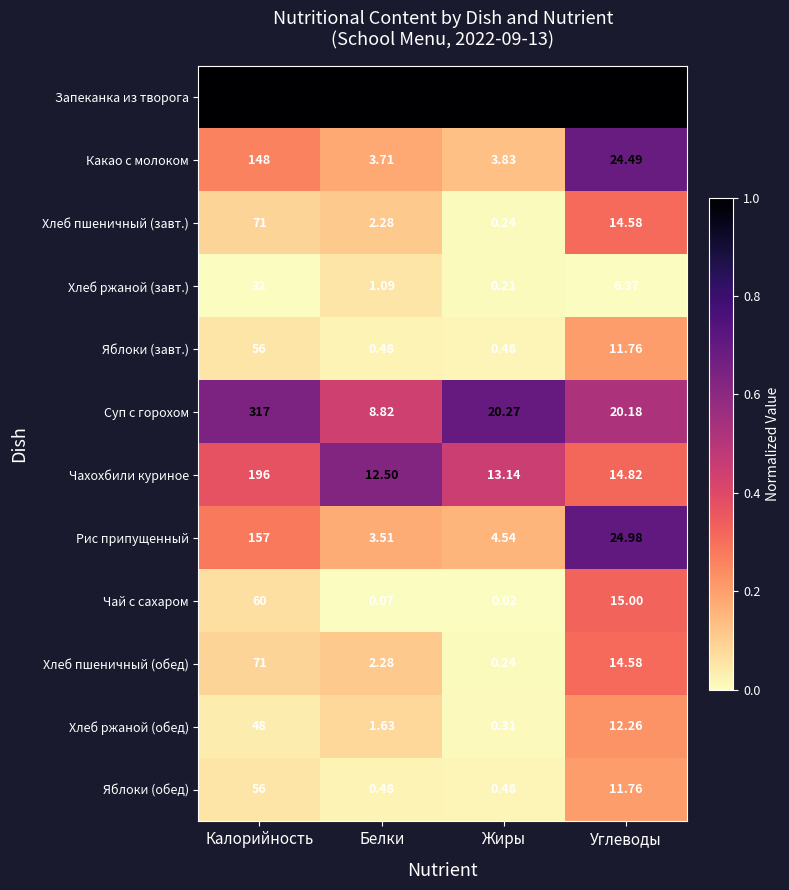

Which series has the widest spread of values?

Запеканка из творога